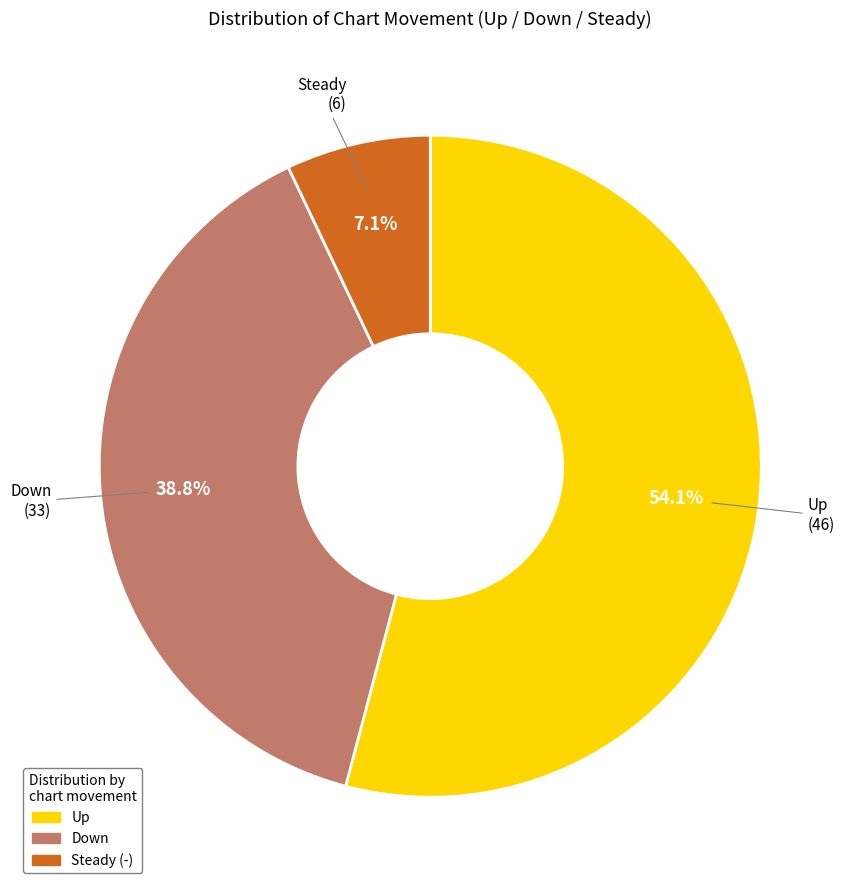

Is the sum of Down and Steady greater than half?

No